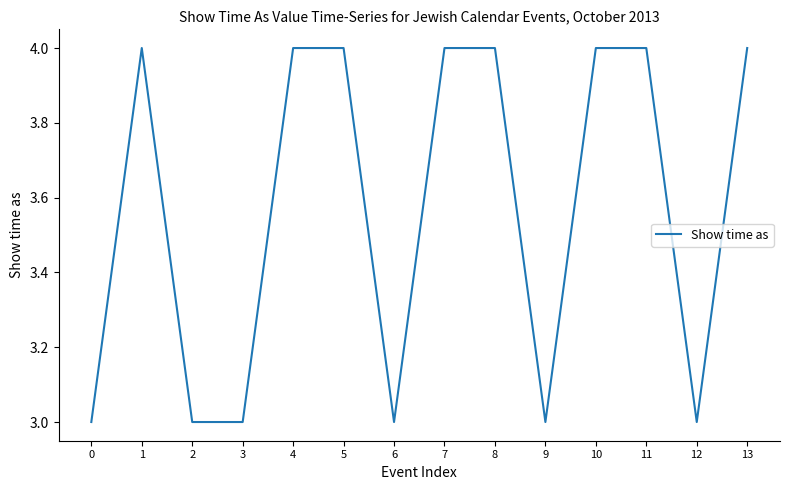

True or false: the data shows 2 at 9.

False